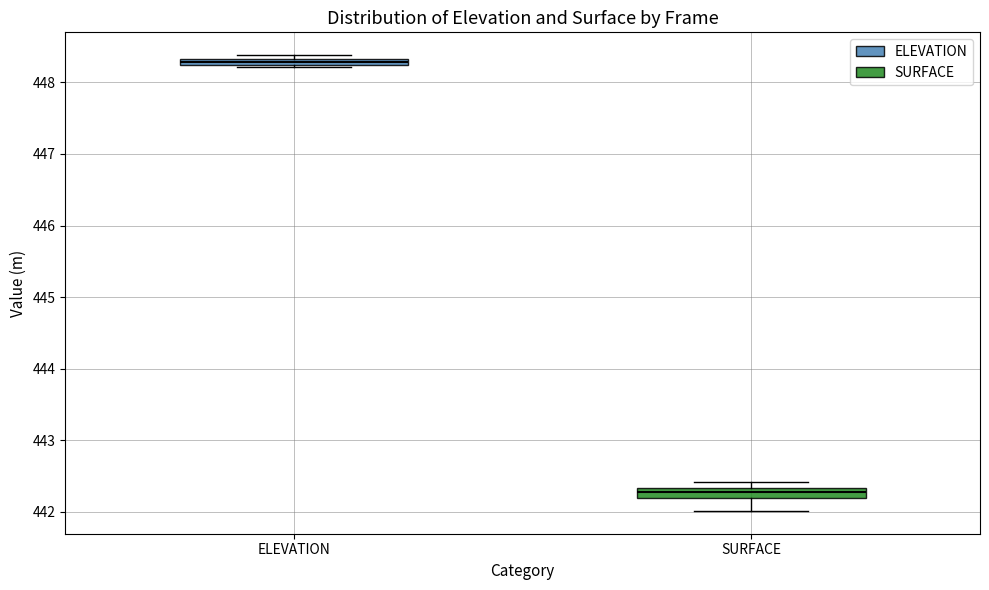

Which box's median line is the lowest?

SURFACE